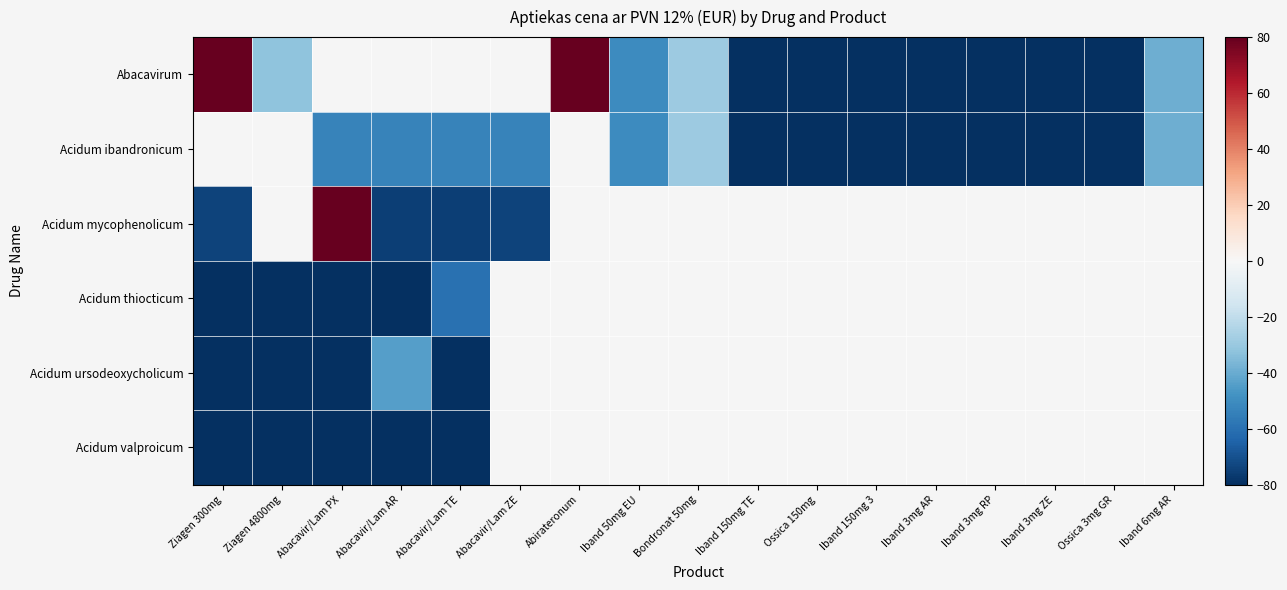

What is the difference between the highest and lowest values at Ziagen 4800mg?

69.0